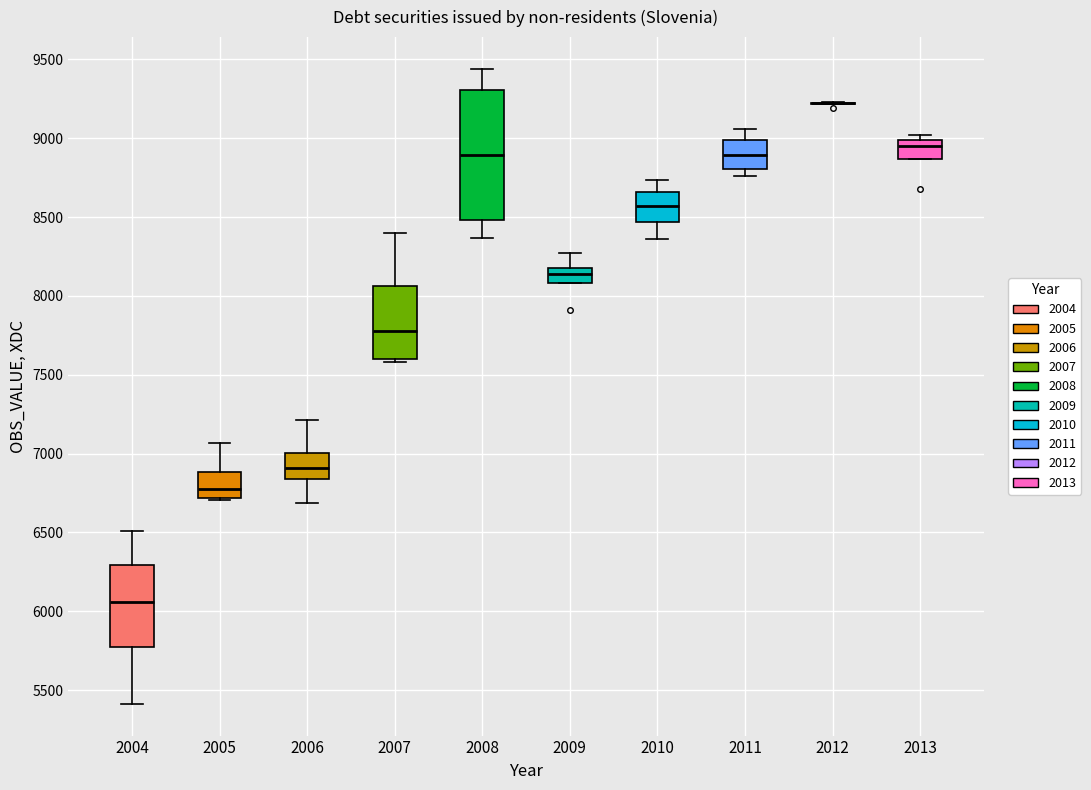

Reading left to right, transcribe this box plot: for each box, give where its median line is, the range the box spans, and where its two whiskers end, as read against the y-axis. The values are not printed on the chart, so give them approximately, as read against the axis.

2004: median 6050, box 5750 to 6300, whiskers 5400 to 6500
2005: median 6750, box 6700 to 6900, whiskers 6700 (just below the box's lower edge) to 7050
2006: median 6900, box 6850 to 7000, whiskers 6700 to 7200
2007: median 7800, box 7600 to 8050, whiskers 7600 to 8400
2008: median 8900, box 8500 to 9300, whiskers 8350 to 9450
2009: median 8150 (inside the box), box 8100 to 8150, whiskers 8100 to 8250
2010: median 8550, box 8450 to 8650, whiskers 8350 to 8750
2011: median 8900, box 8800 to 9000, whiskers 8750 to 9050
2012: box collapsed to a line at 9200, whiskers 9200 to 9250
2013: median 8950, box 8850 to 9000, whiskers 8850 to 9000 (just above the box's upper edge)